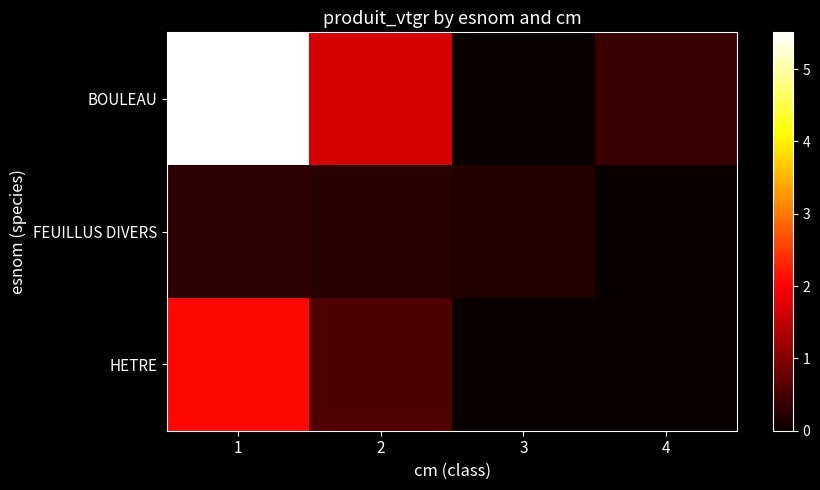

At how many categories does at least one series exceed 0?

4